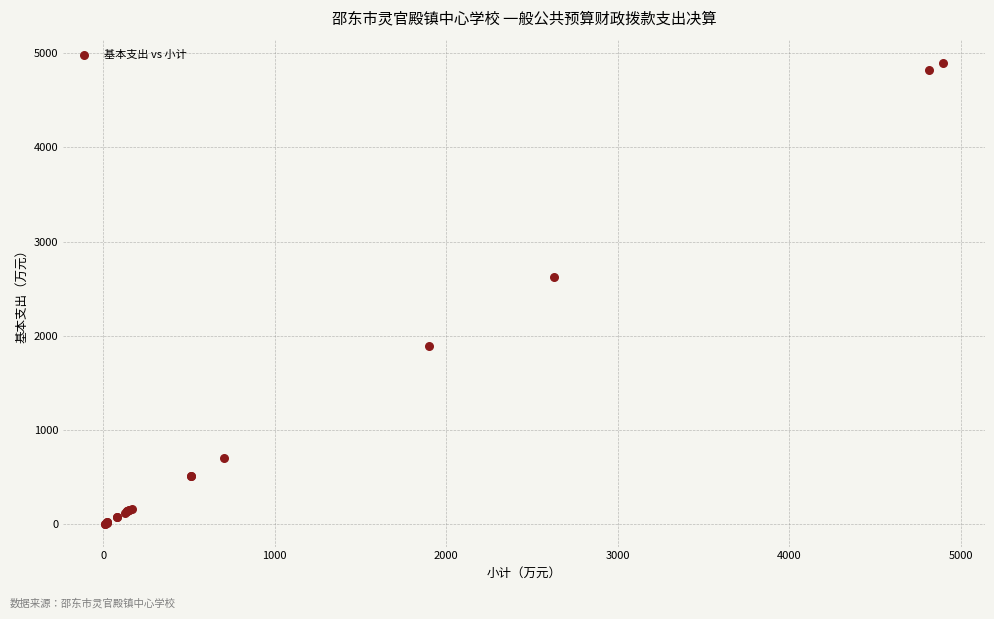

What Y value in the scatter plot is closest to 2453?

2626.3